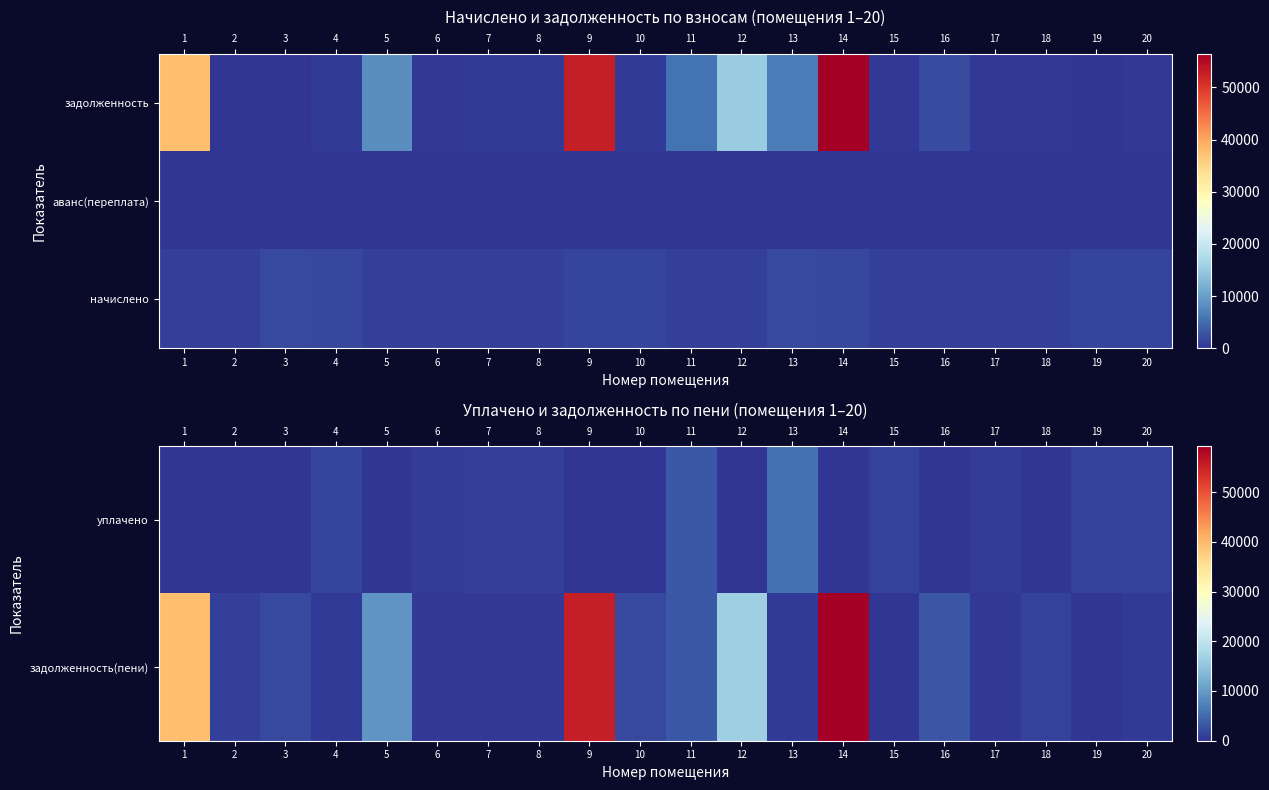

How many series are shown in this chart?

3